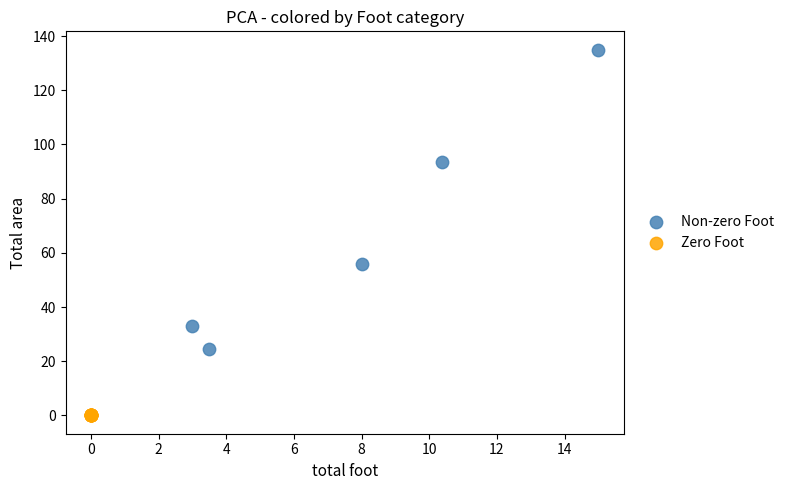

Which series reaches the minimum Y coordinate?

Zero Foot